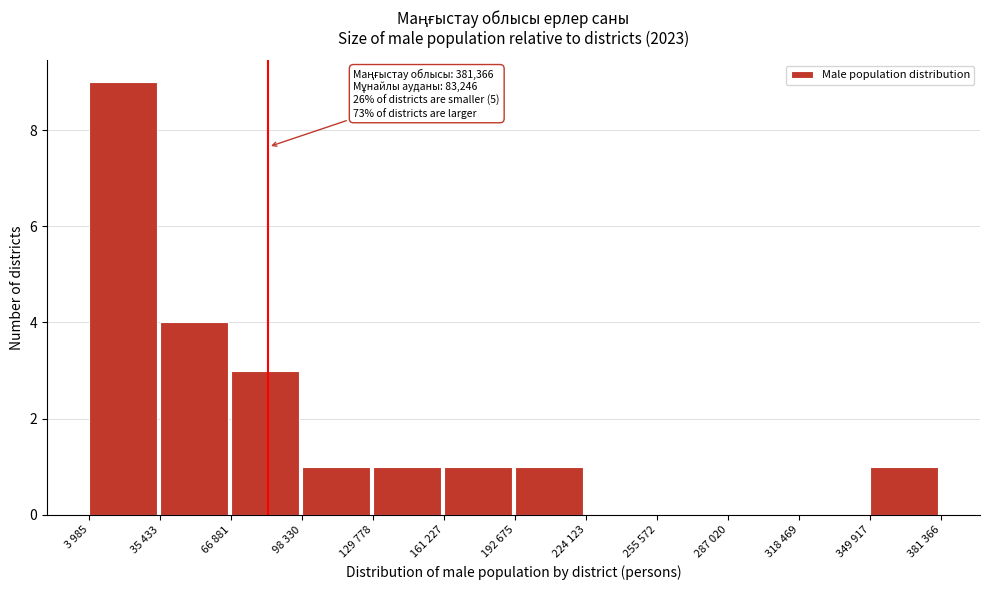

Reading left to right, list all the values displayed in this chart.

3 985=9	35 433=4	66 881=3	98 330=1	129 778=1	161 227=1	192 675=1	224 123=0	255 572=0	287 020=0	318 469=0	349 917=1